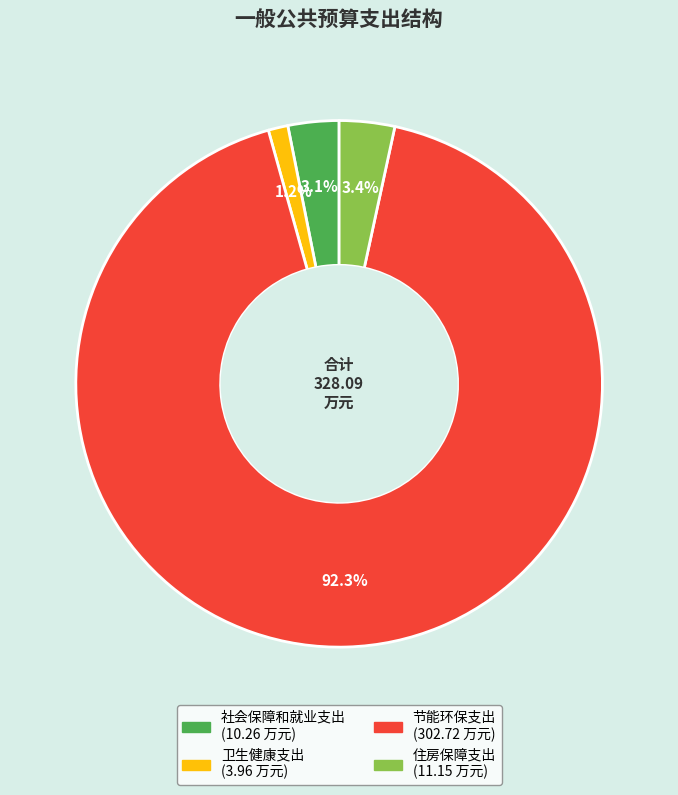

Which category has the smallest portion of the pie?

卫生健康支出